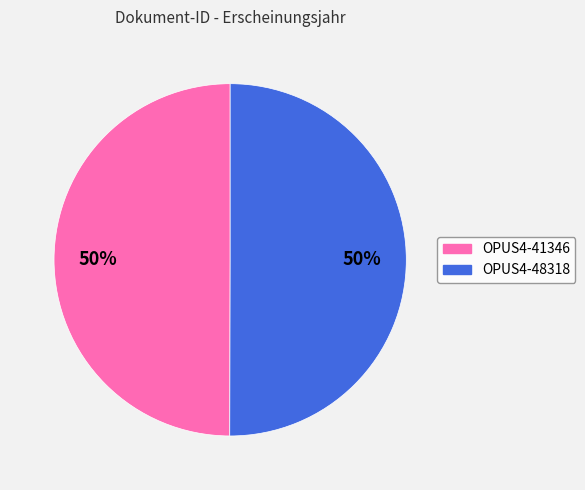

To the nearest percent, what is the average slice percentage?

50%